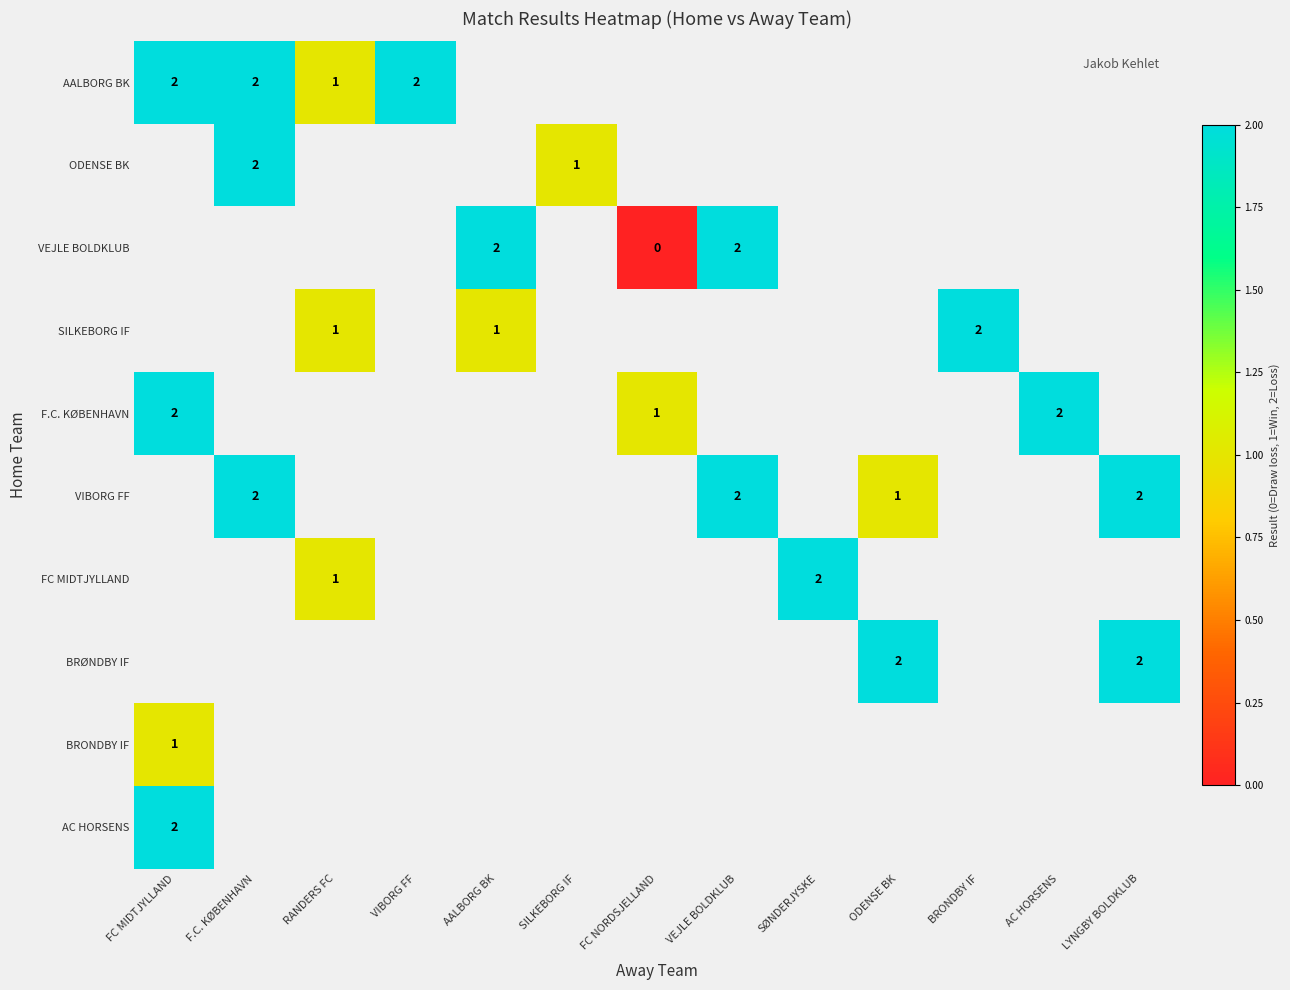

The F.C. KØBENHAVN series shows 1 at FC NORDSJELLAND. True or false?

True